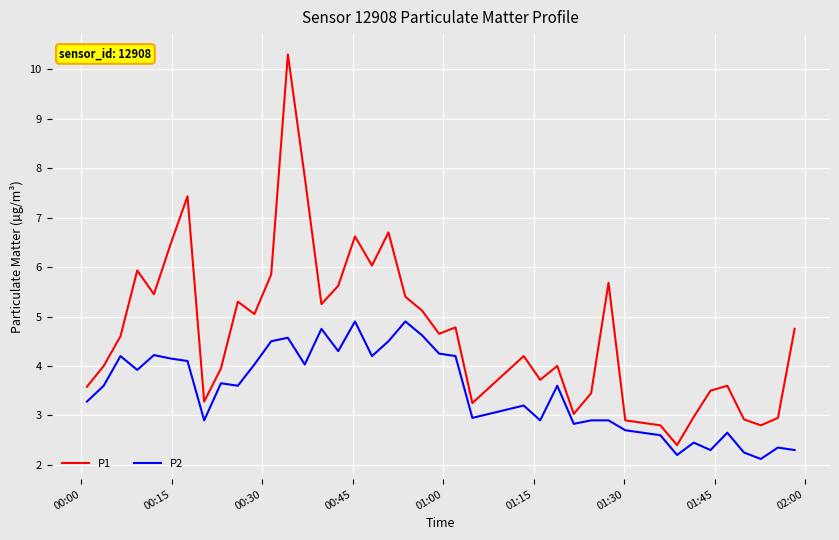

Which series has the widest spread of values?

P1